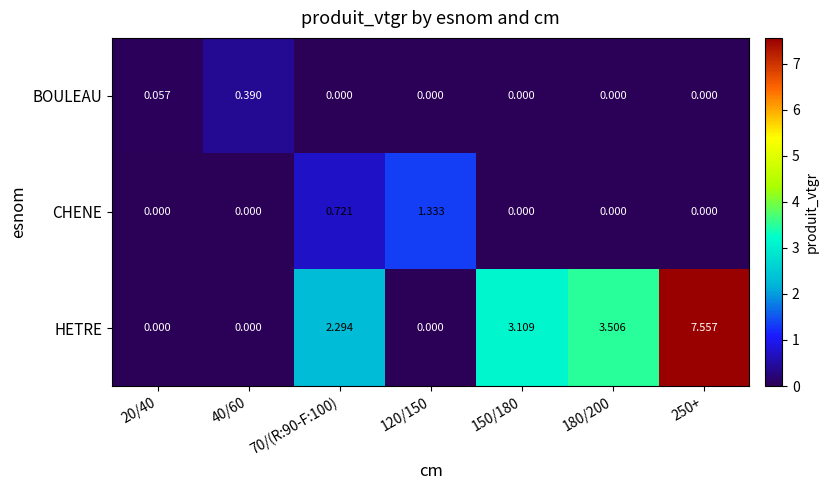

List the series in order of their peak value, lowest first.

BOULEAU, CHENE, HETRE